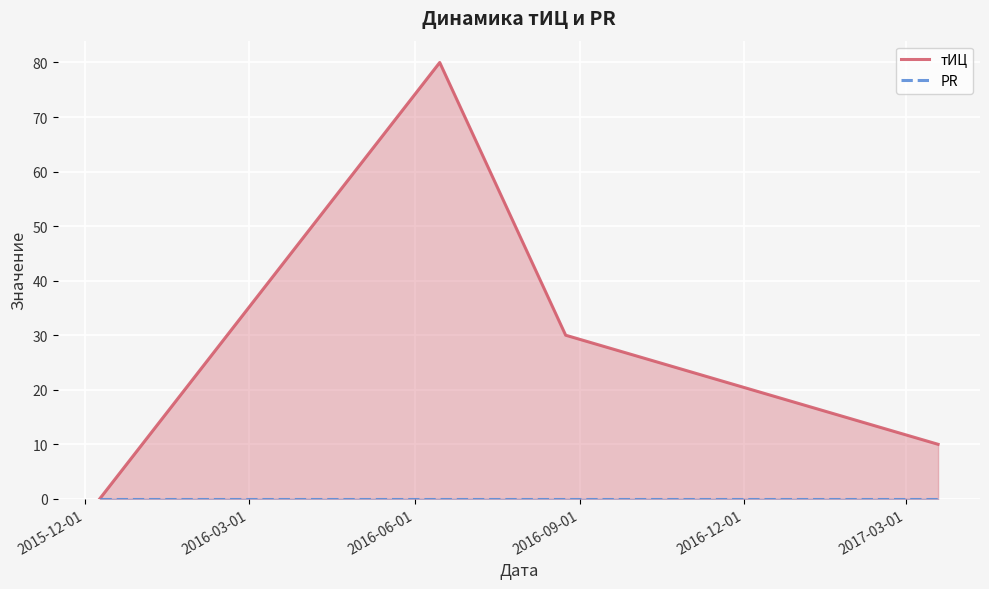

Where is PR nearest to the value 0?

2015-12-01